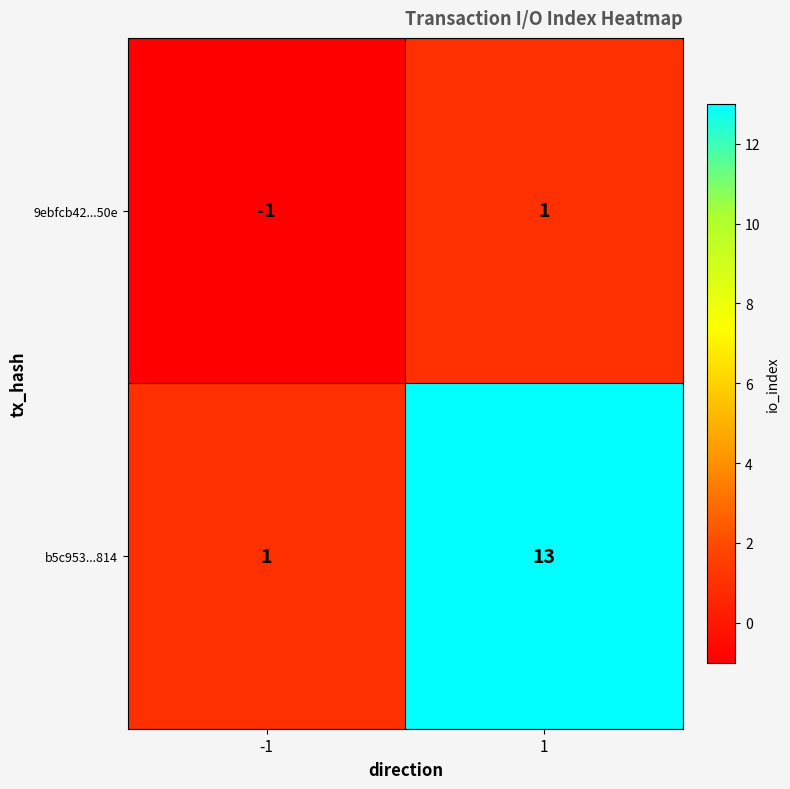

Is it true that b5c953...814 equals 13 at 1?

True